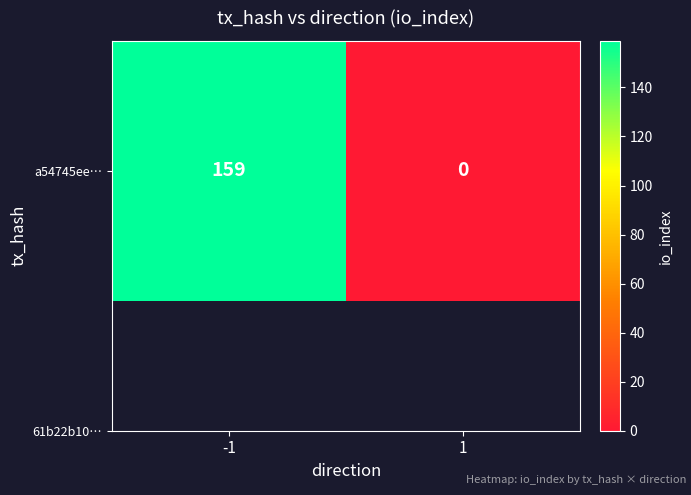

Reading left to right, extract all data points from this chart.

159	0